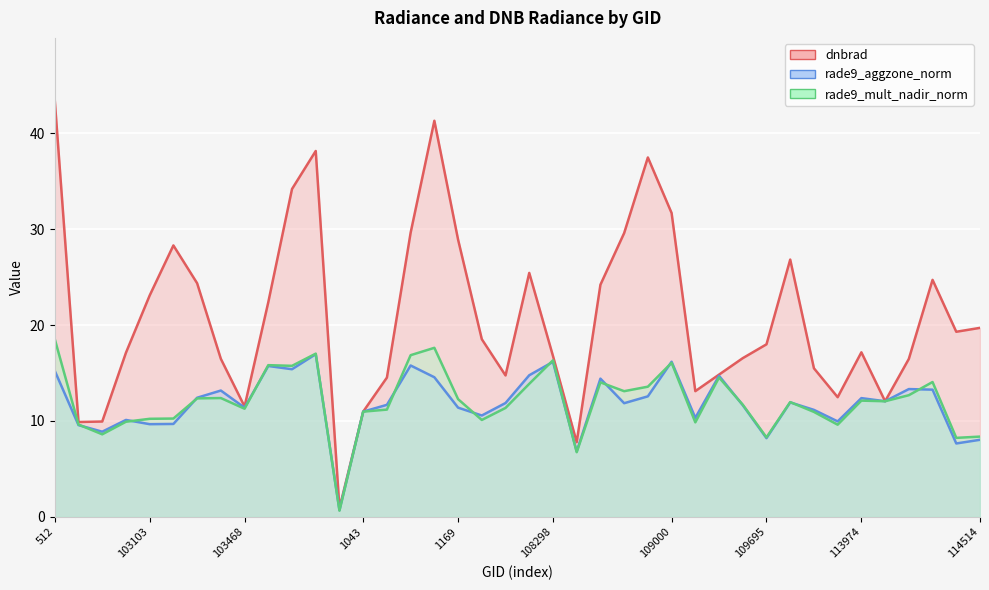

What position from the left is 104180?

15